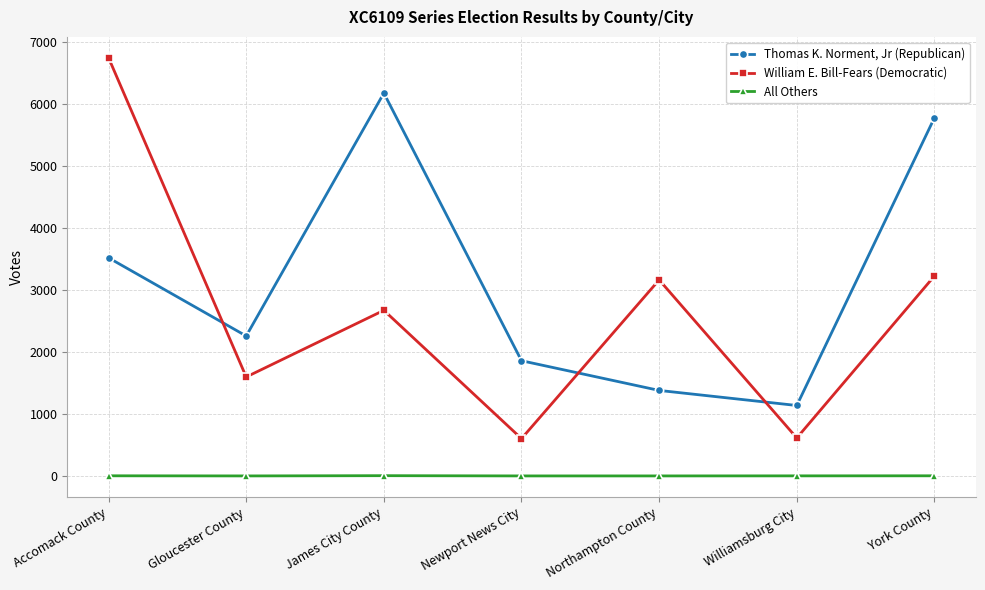

What is the sum of the Thomas K. Norment, Jr (Republican) values at Williamsburg City and James City County?

7311